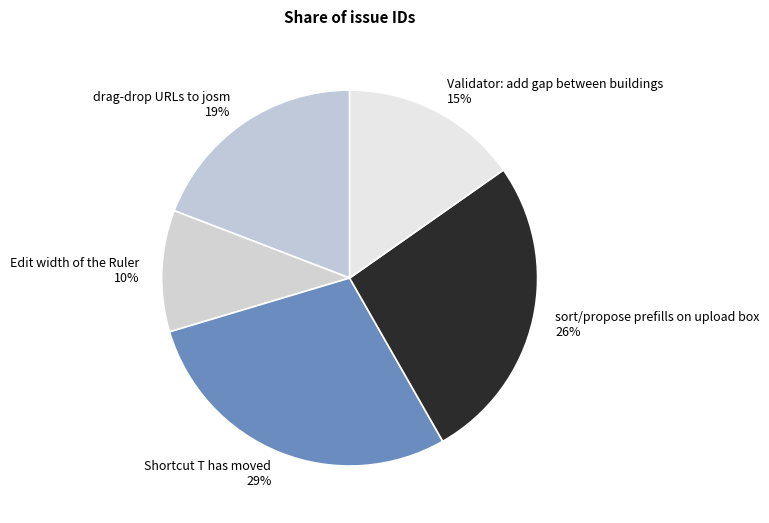

Between Validator: add gap between buildings and drag-drop URLs to josm, which is larger?

drag-drop URLs to josm